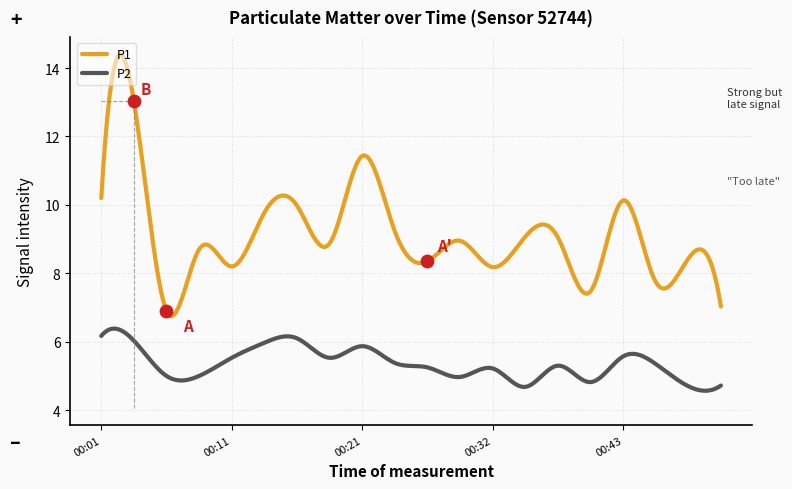

Which series has the widest spread of Y values?

P1